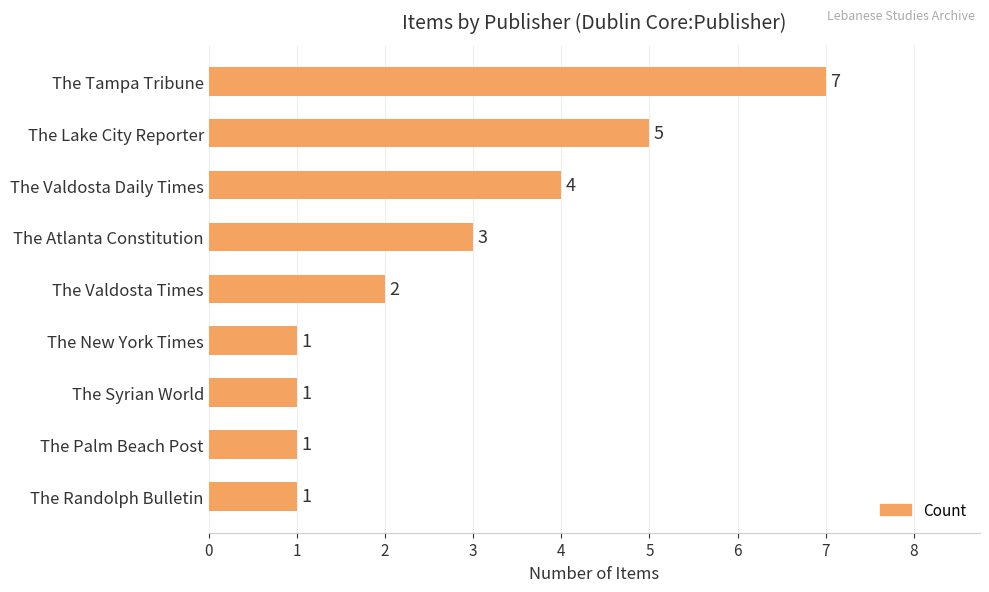

Between The Palm Beach Post and The Lake City Reporter, which is larger?

The Lake City Reporter